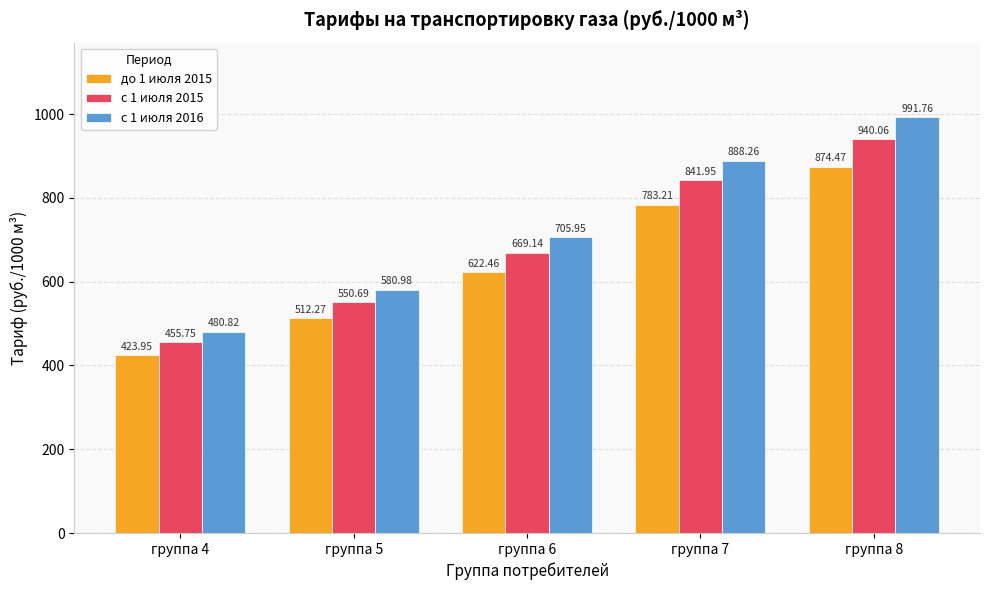

Which series has the widest spread of values?

с 1 июля 2016